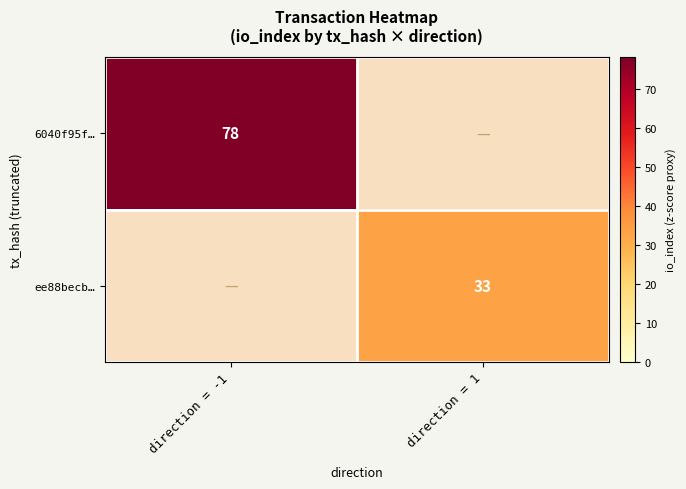

How many series are shown in this chart?

2